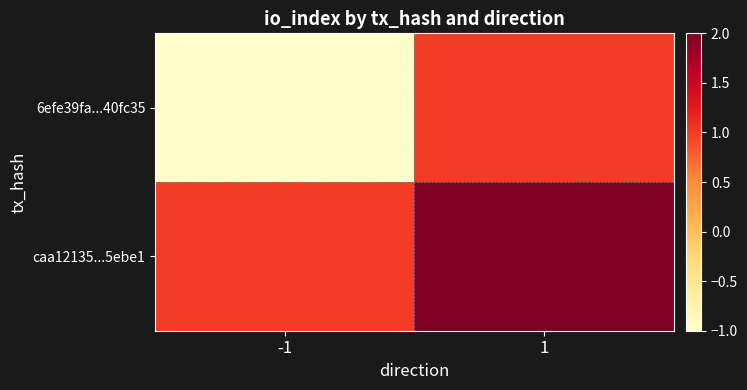

List the series in order of their peak value, highest first.

caa12135...5ebe1, 6efe39fa...40fc35